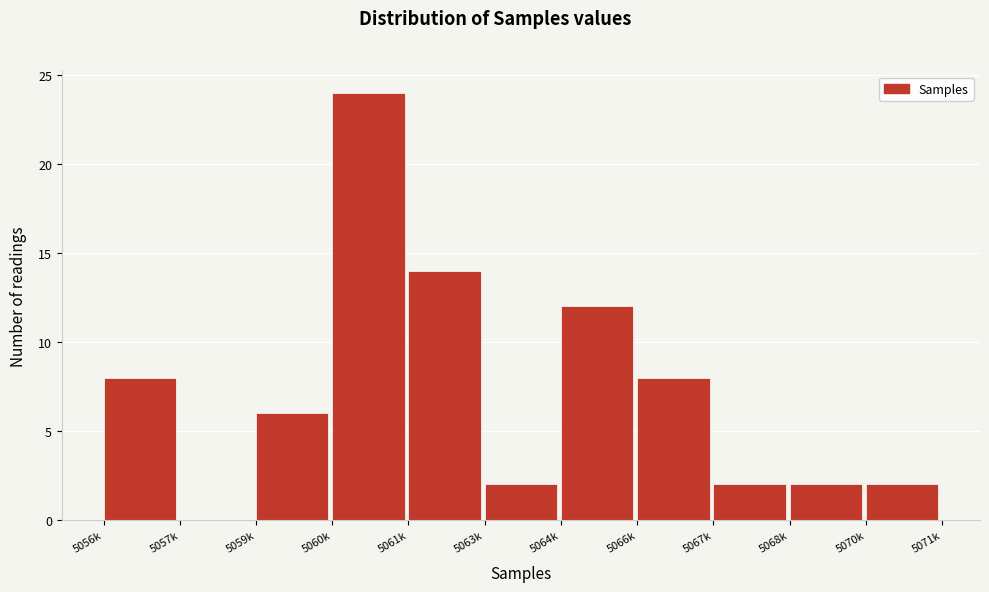

Reading left to right, list all the values displayed in this chart.

5056k=8	5057k=0	5059k=6	5060k=24	5061k=14	5063k=2	5064k=12	5066k=8	5067k=2	5068k=2	5070k=2